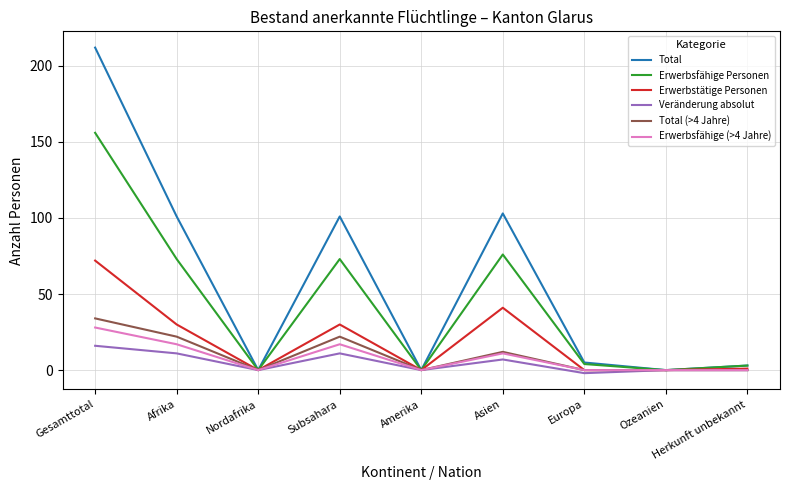

Reading left to right, extract all data points from this chart.

Total: 212	101	0	101	0	103	5	0	3
Erwerbsfähige Personen: 156	73	0	73	0	76	4	0	3
Erwerbstätige Personen: 72	30	0	30	0	41	0	0	1
Veränderung absolut: 16	11	0	11	0	7	-2	0	0
Total (>4 Jahre): 34	22	0	22	0	12	0	0	0
Erwerbsfähige (>4 Jahre): 28	17	0	17	0	11	0	0	0